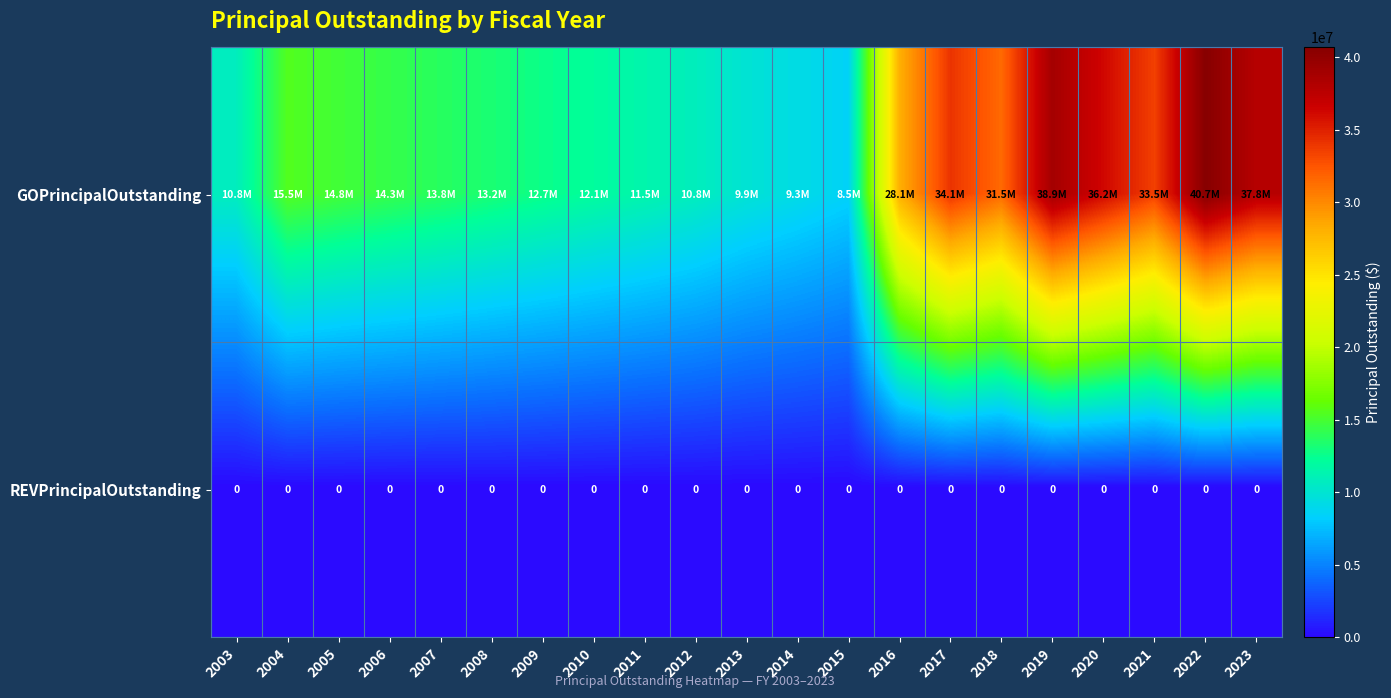

True or false: REVPrincipalOutstanding has a value of 0 at 2017.

True